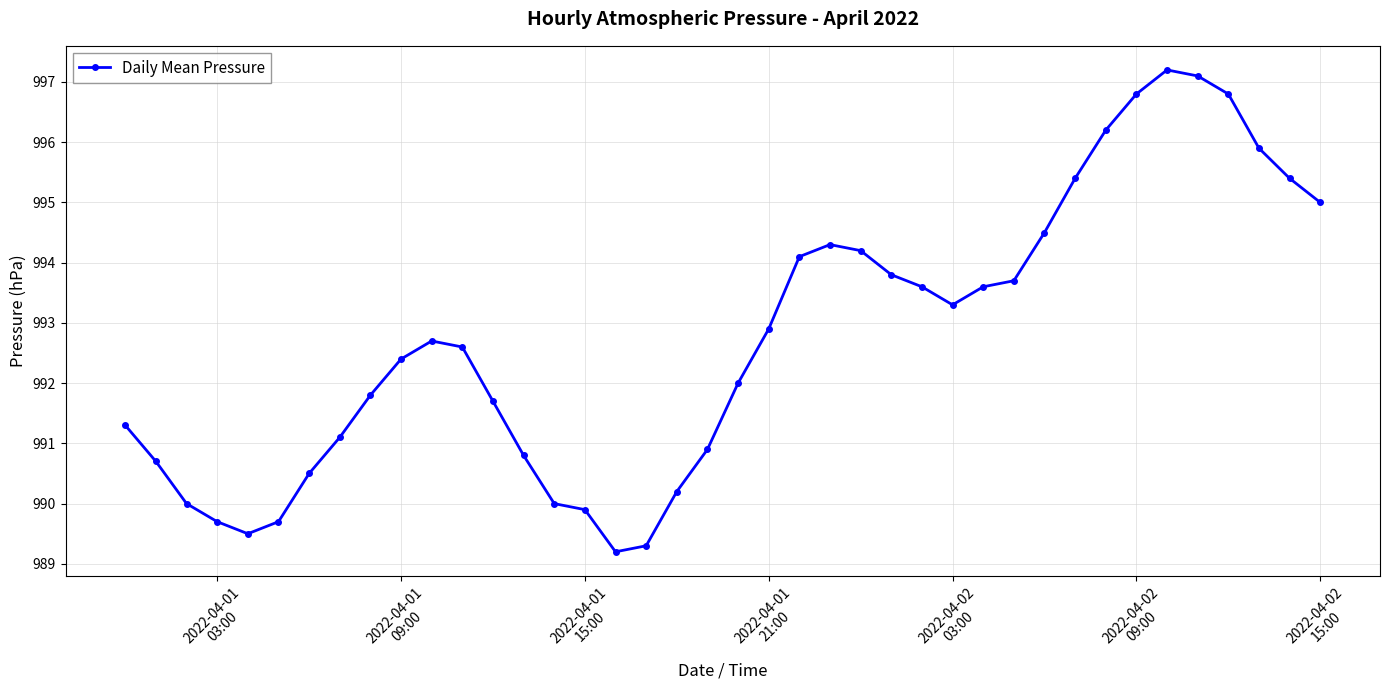

What is the value of the 38th point from the left?

995.9